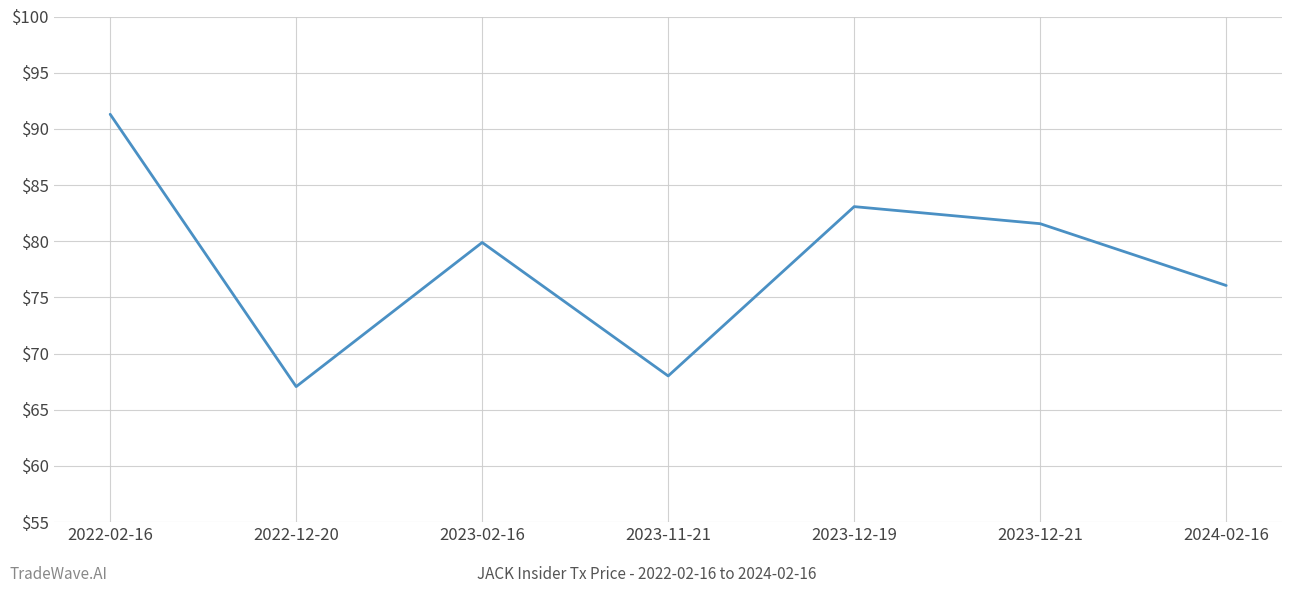

Reading left to right, what are all the values shown in this chart?

2022-02-16=91.3	2022-12-20=67.1	2023-02-16=79.9	2023-11-21=68.0	2023-12-19=83.1	2023-12-21=81.6	2024-02-16=76.1